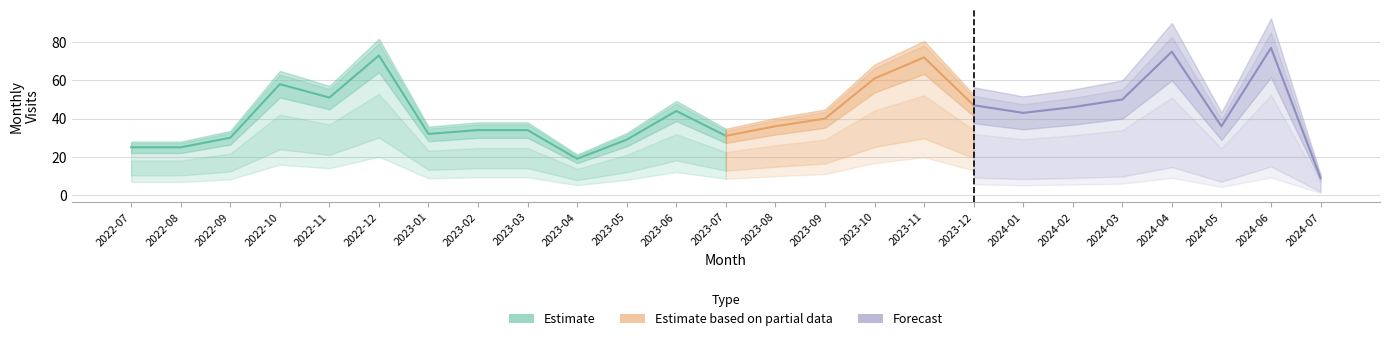

What is the difference between the values at 2024-05 and 2024-03?

14